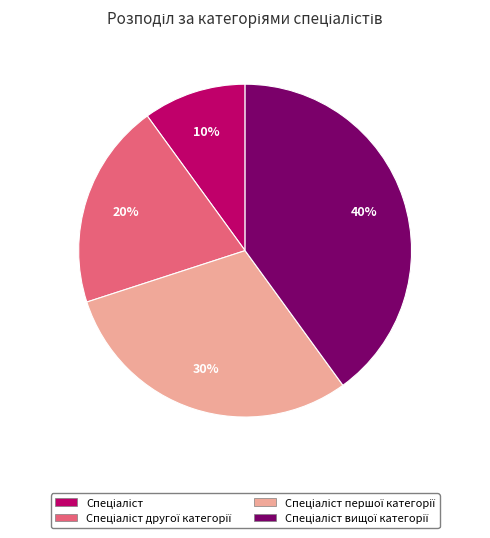

Count the number of slices in the pie.

4